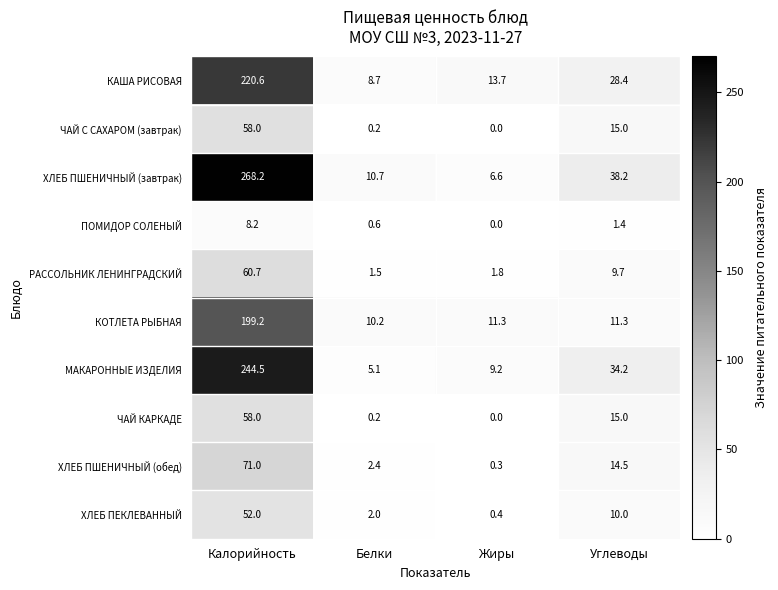

Which category has the lowest value in the ХЛЕБ ПШЕНИЧНЫЙ (обед) series?

Жиры